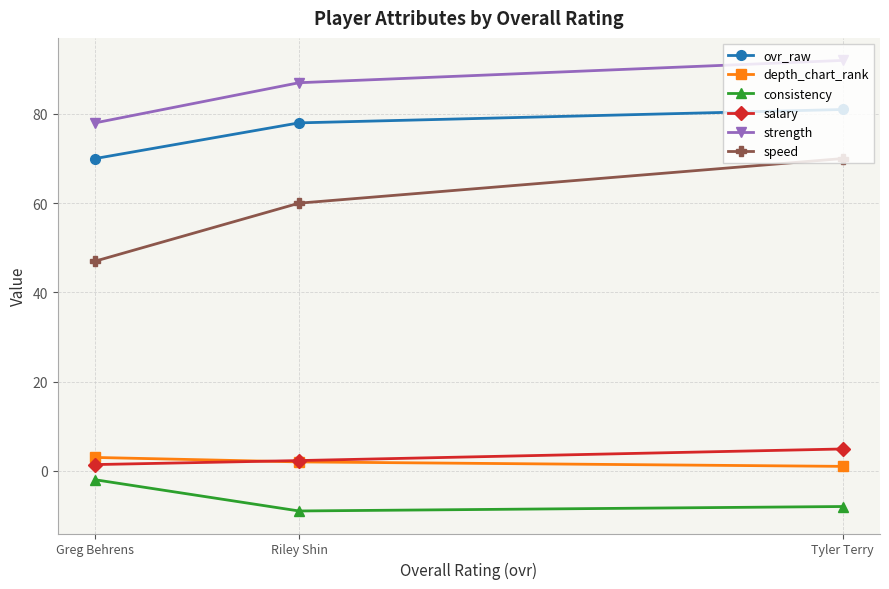

What is the value of the consistency point at the 1st from the left?

-2.0